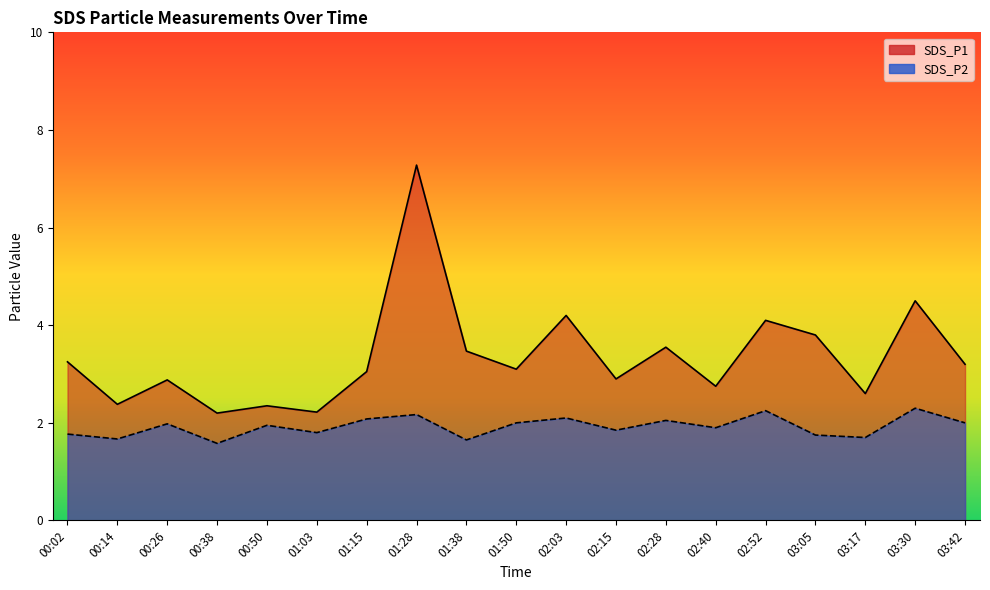

What is the approximate value of SDS_P1 at 01:38?

3.5